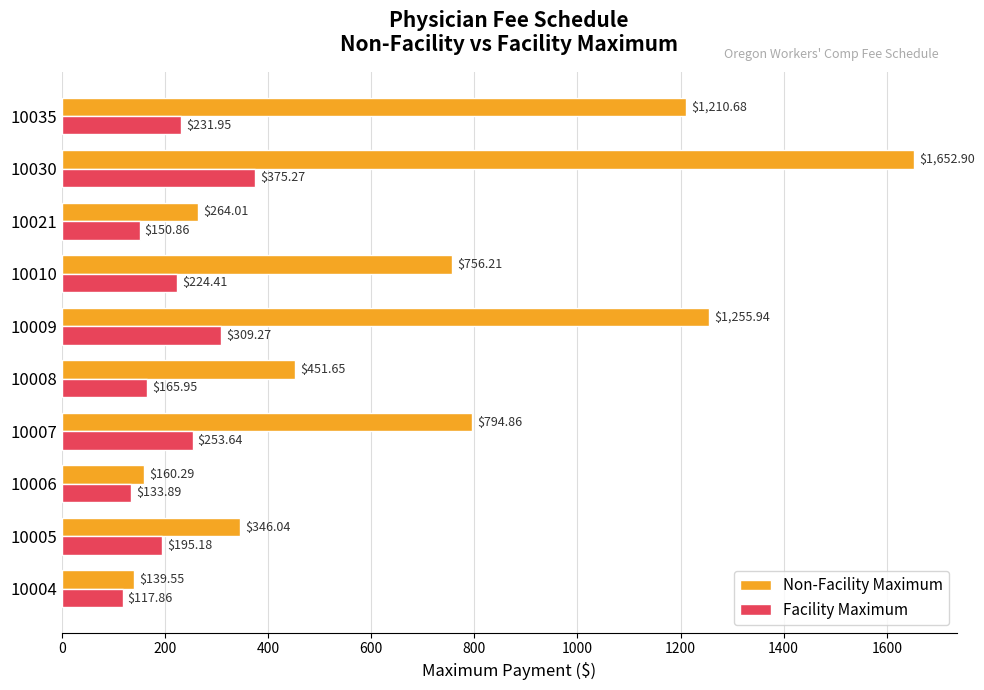

Between 10007 and 10035, which series saw the biggest shift?

Non-Facility Maximum